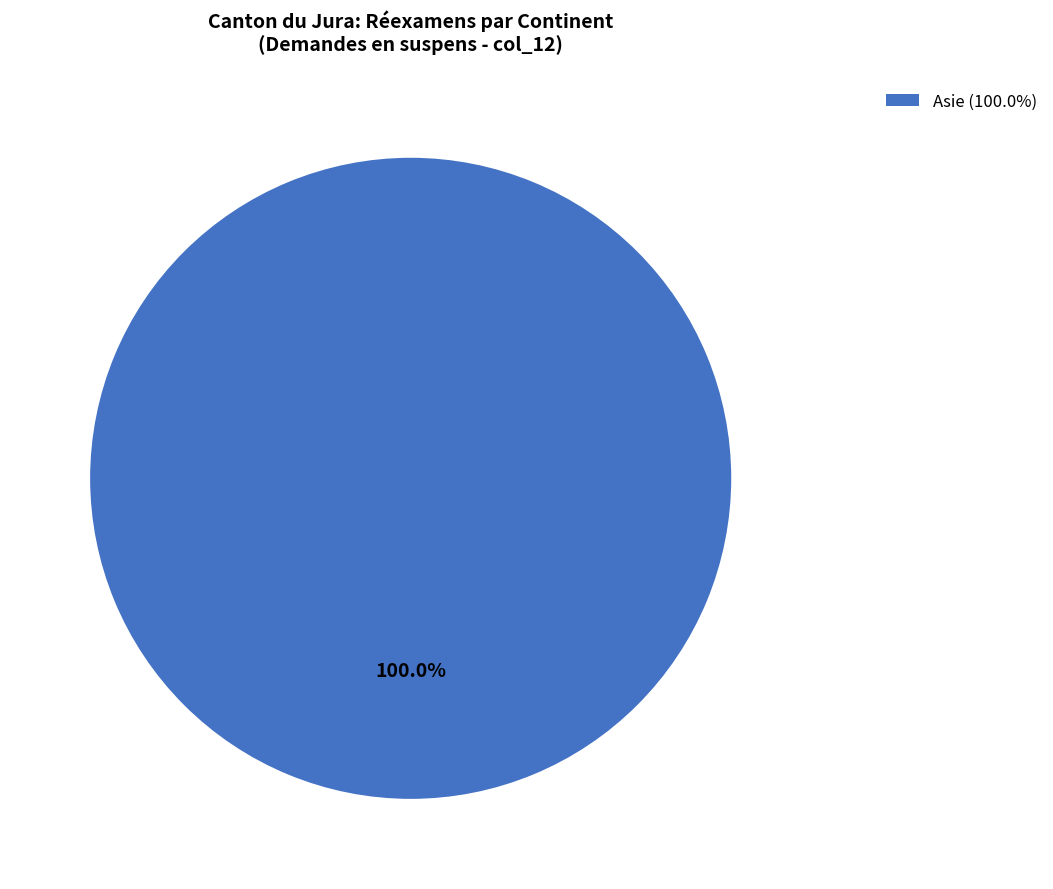

Is there any slice that represents more than half of the pie?

Yes